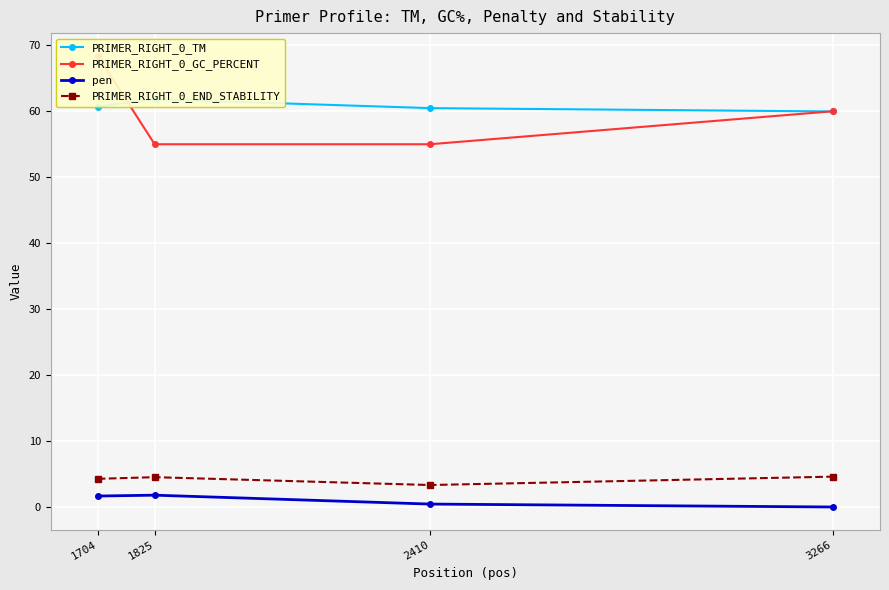

Which series has the largest total across all categories?

PRIMER_RIGHT_0_TM